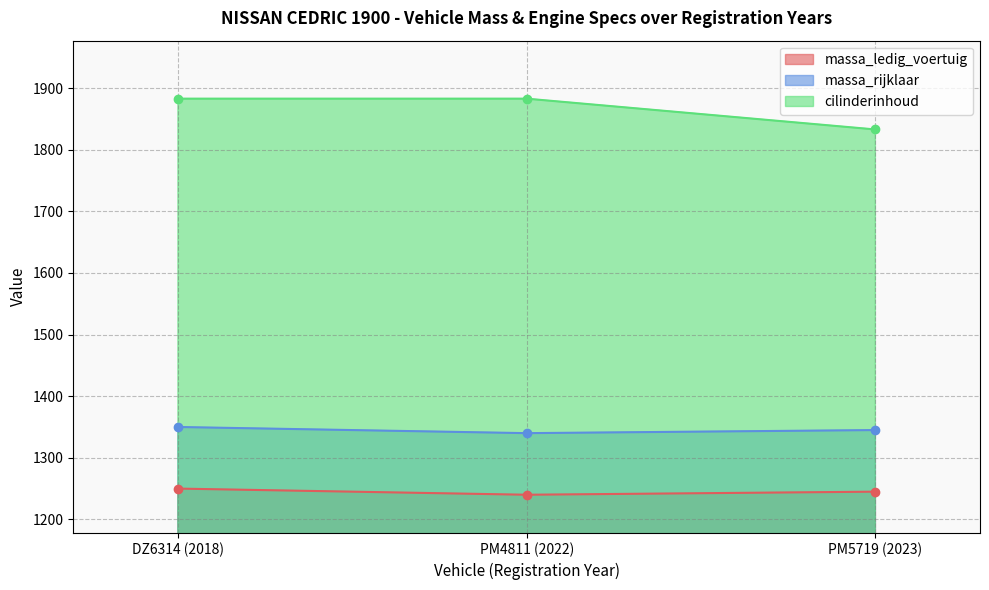

Reading left to right, what are all the values shown in this chart?

massa_ledig_voertuig: 1250	1240	1245
massa_rijklaar: 1350	1340	1345
cilinderinhoud: 1883	1883	1833